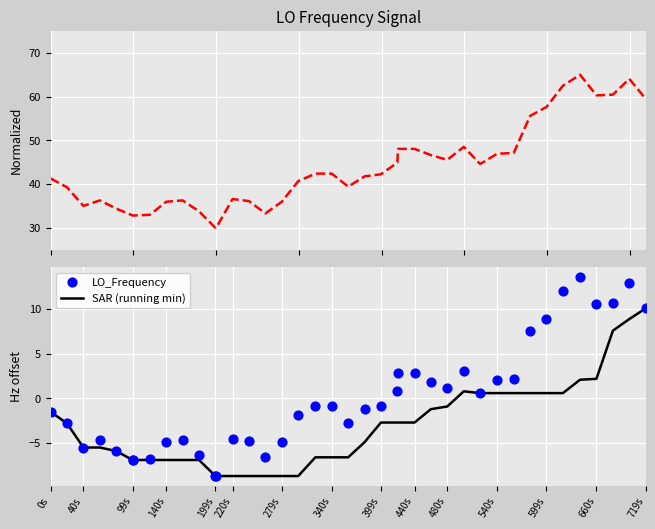

What is the highest value of the SAR (running min) series?

10.1